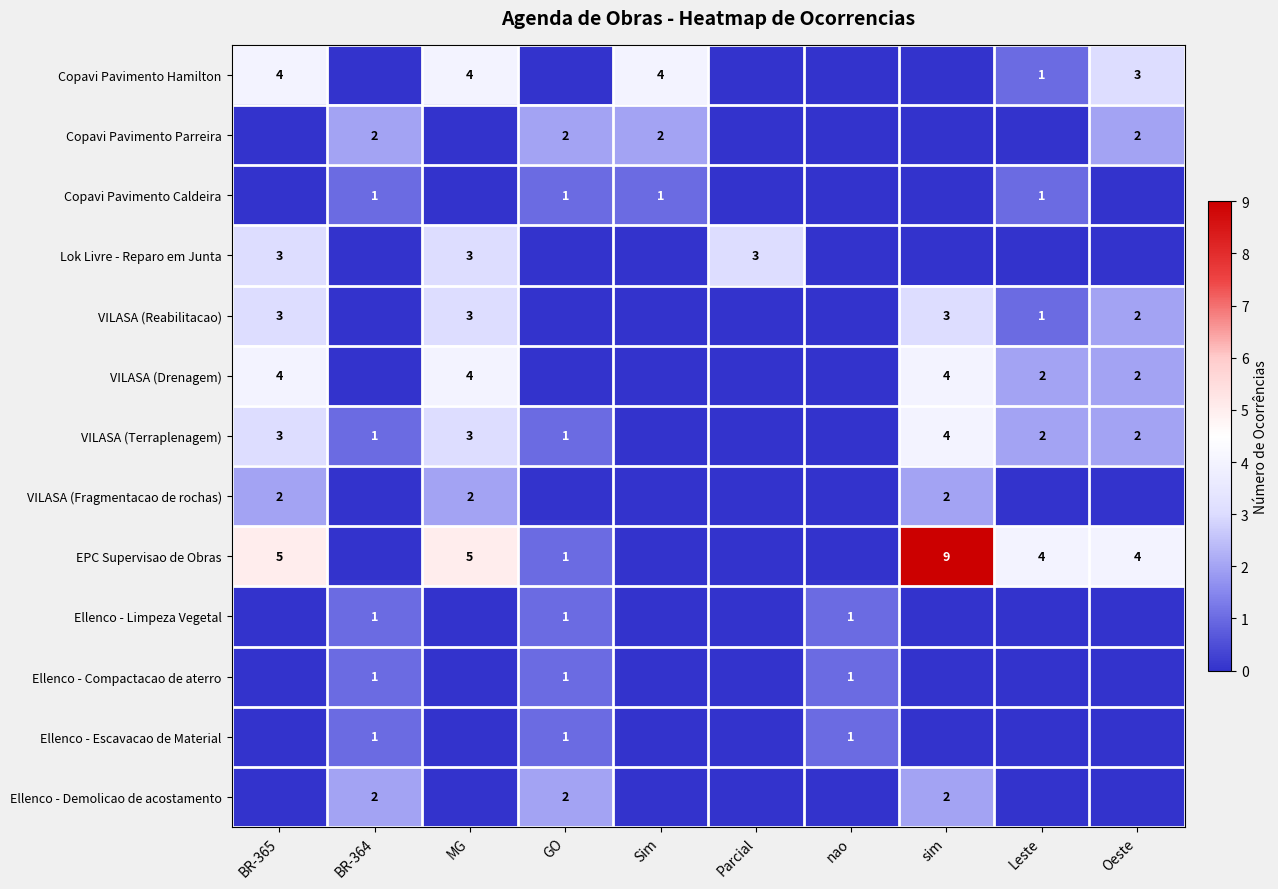

Is the value of Copavi Pavimento Hamilton at MG greater than the value of VILASA (Reabilitacao) at BR-365?

Yes